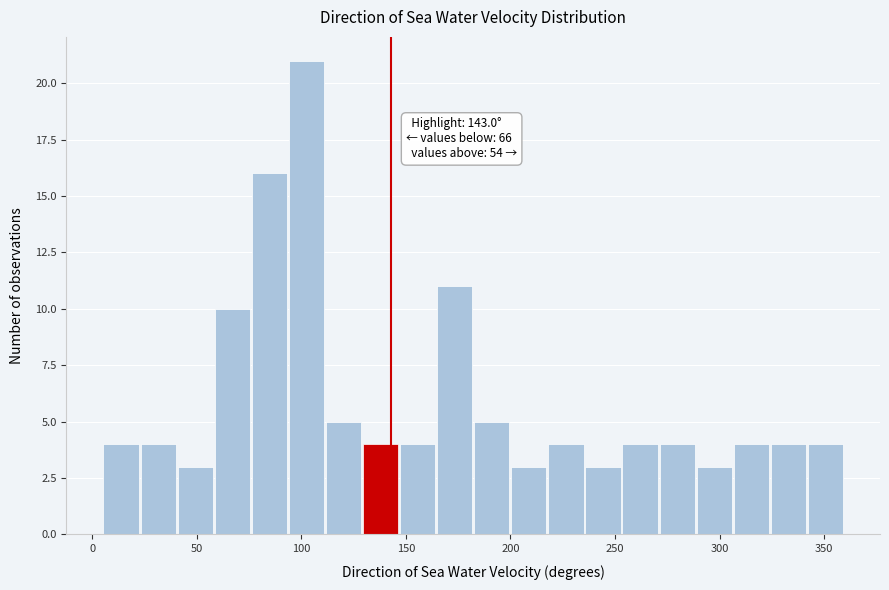

Around what value on the x-axis is the tallest bar? Give the approximate position of its centre, as read against the axis.

100